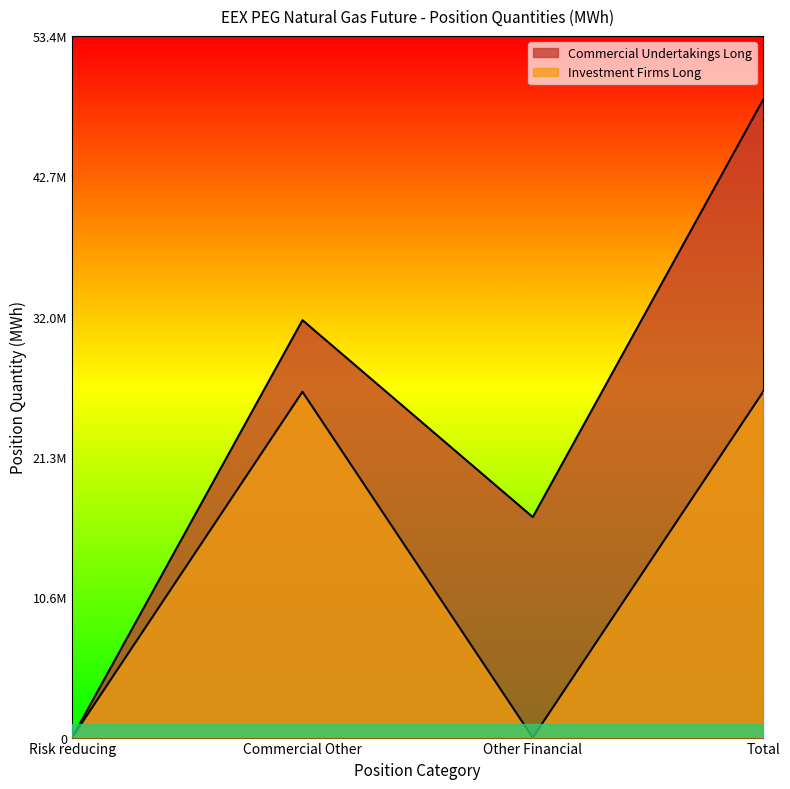

Is the value of Commercial Undertakings Long at Other Financial greater than the value of Investment Firms Long at Total?

No